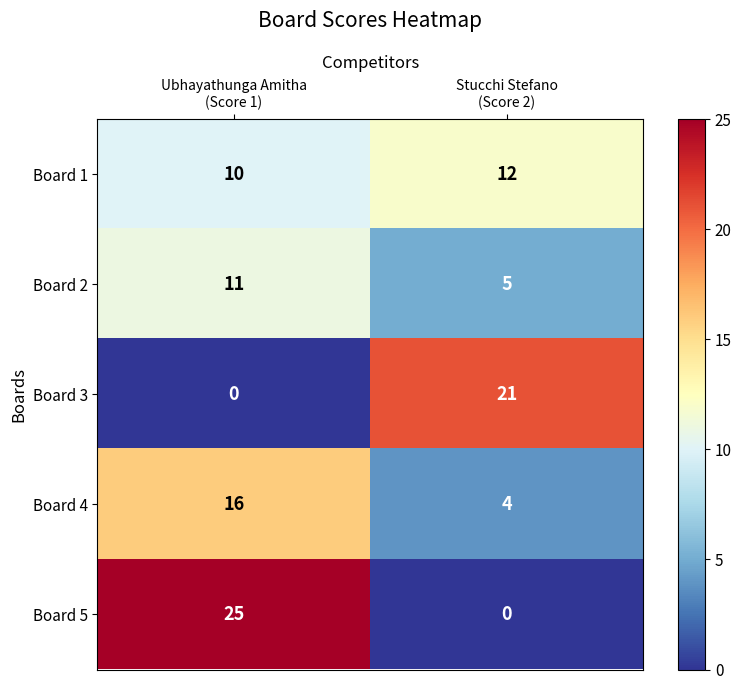

What is the average value of the Board 4 series?

10